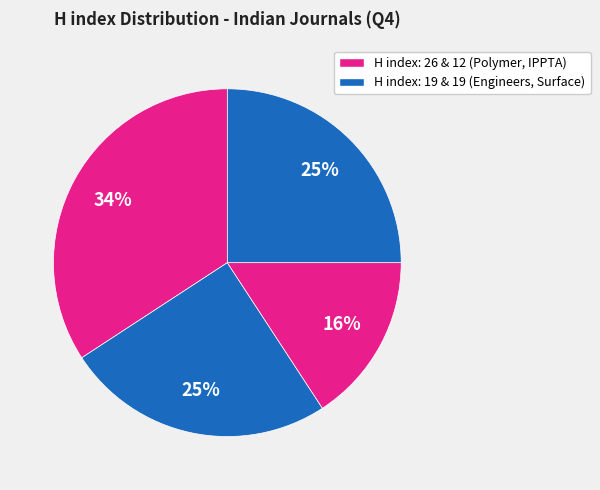

Count the number of slices in the pie.

4